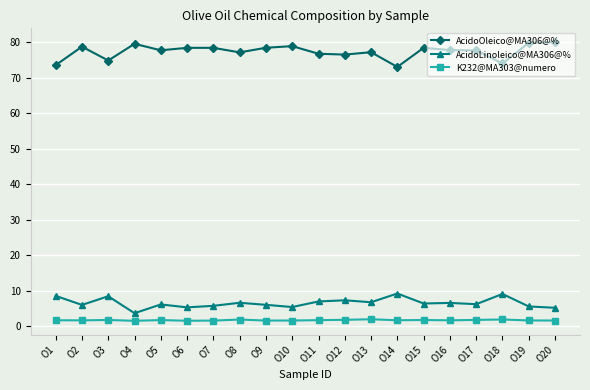

What is the difference between the AcidoOleico@MA306@% values at O7 and O20?

1.6